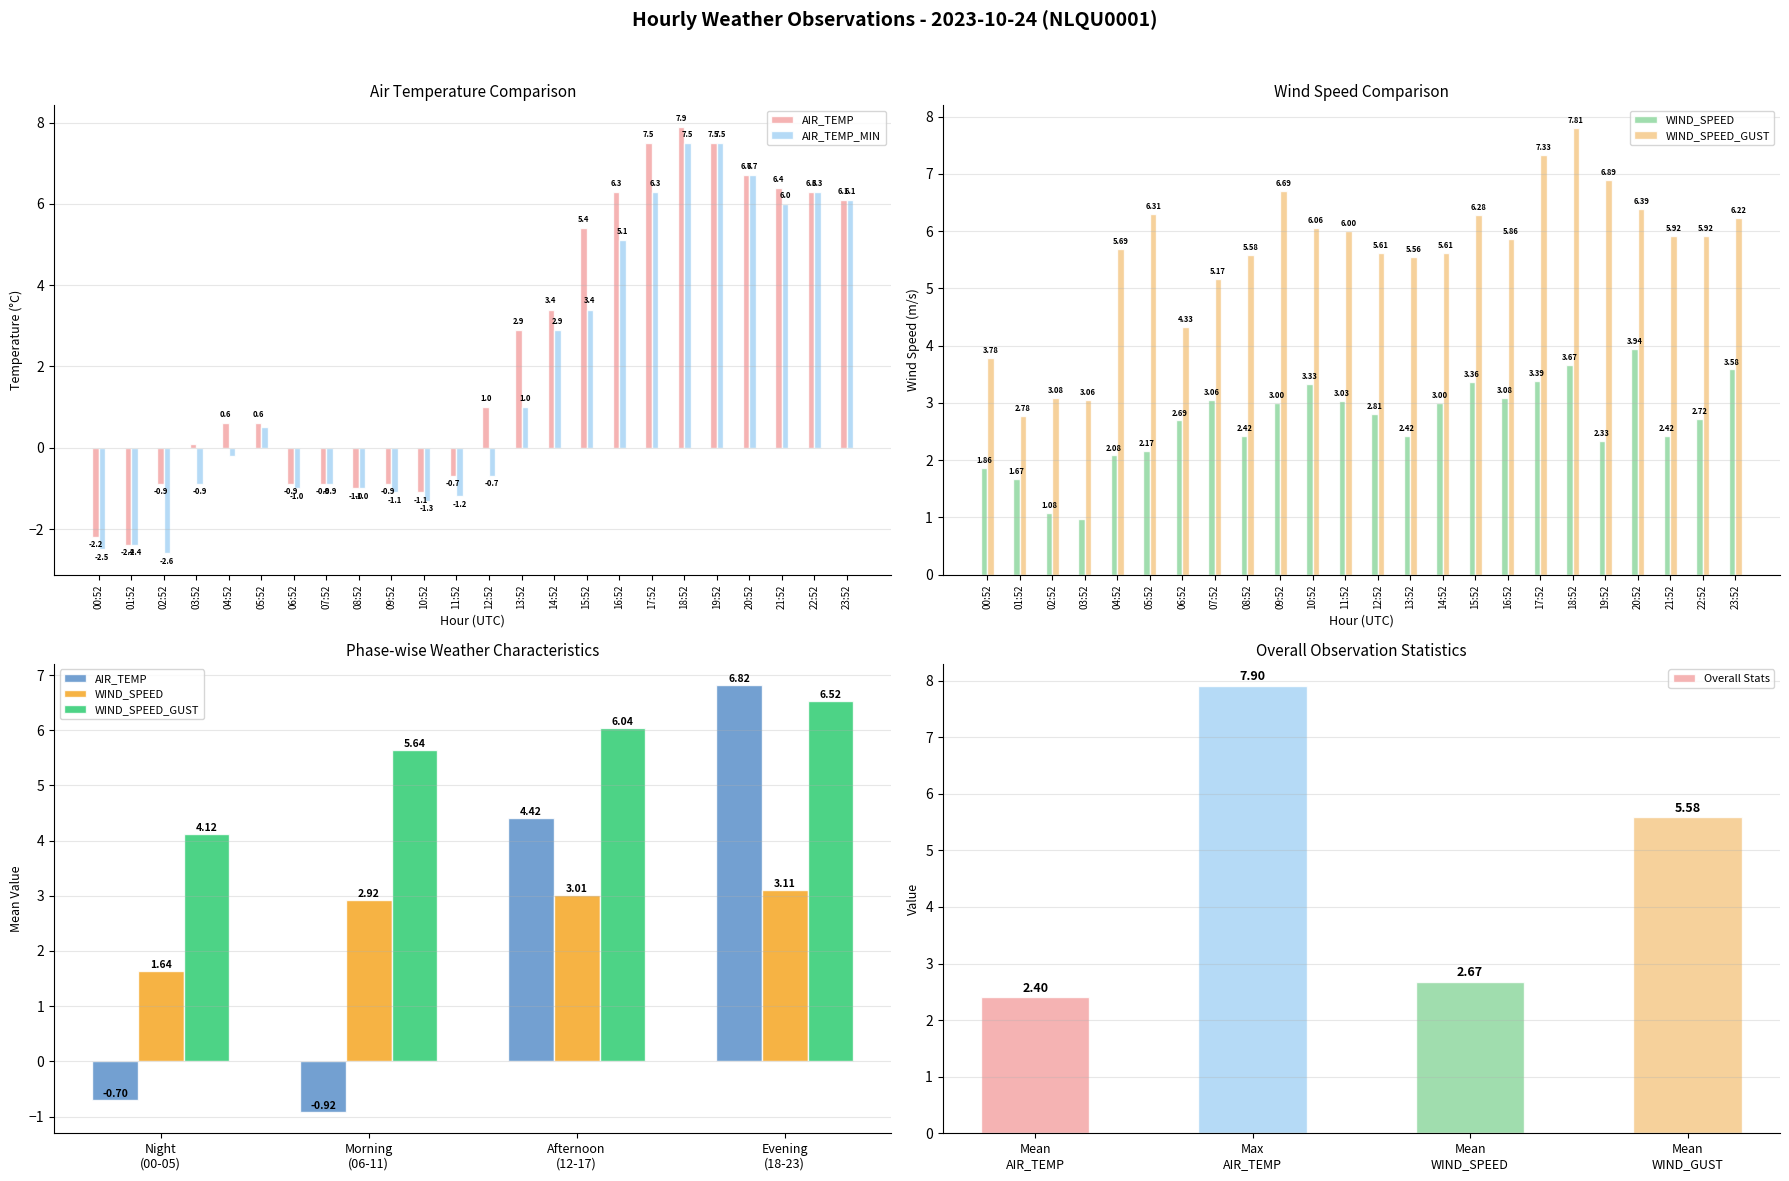

What is the difference between the WIND_SPEED values at 15:52 and 12:52?

0.6